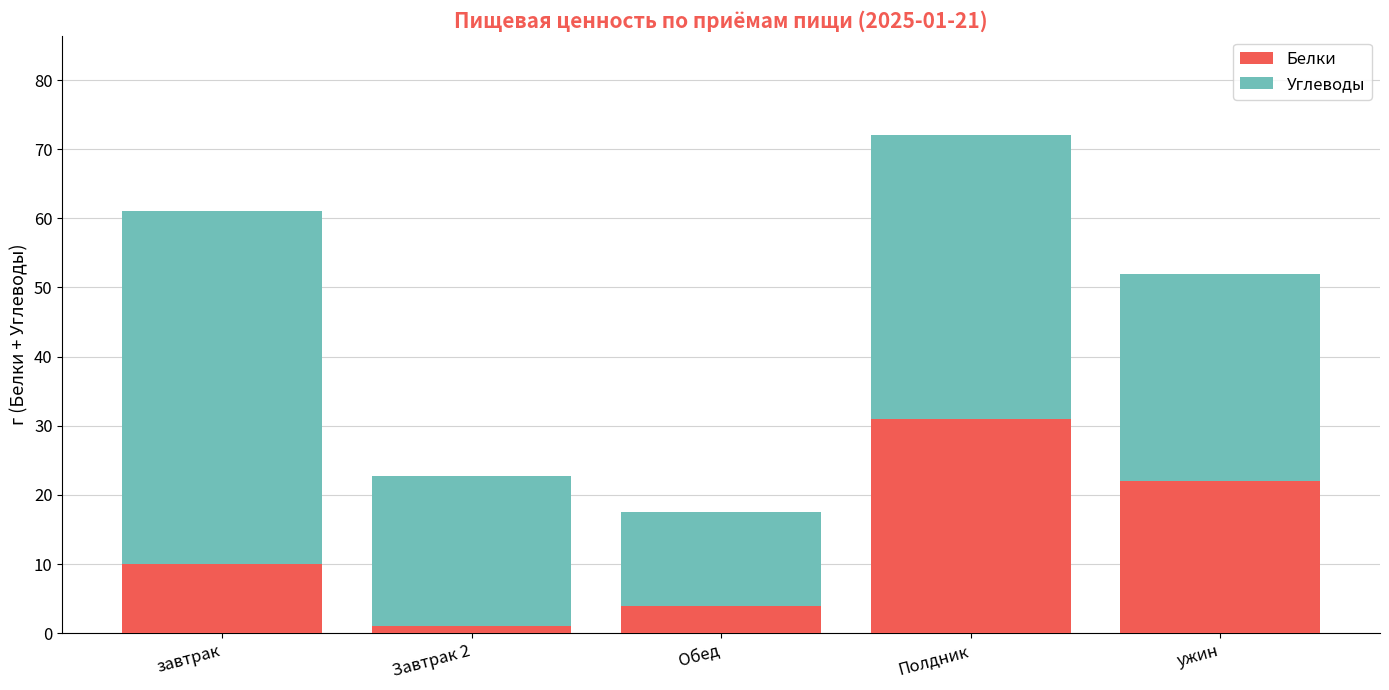

At which category is the sum across all series the highest?

Полдник